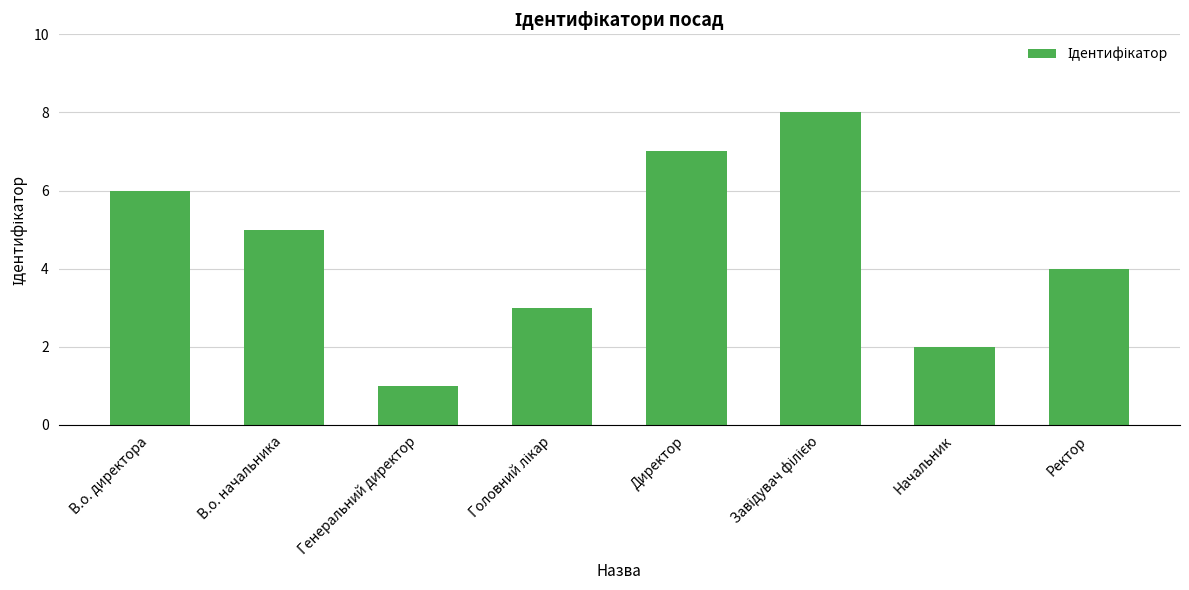

How many distinct data groups are displayed?

1